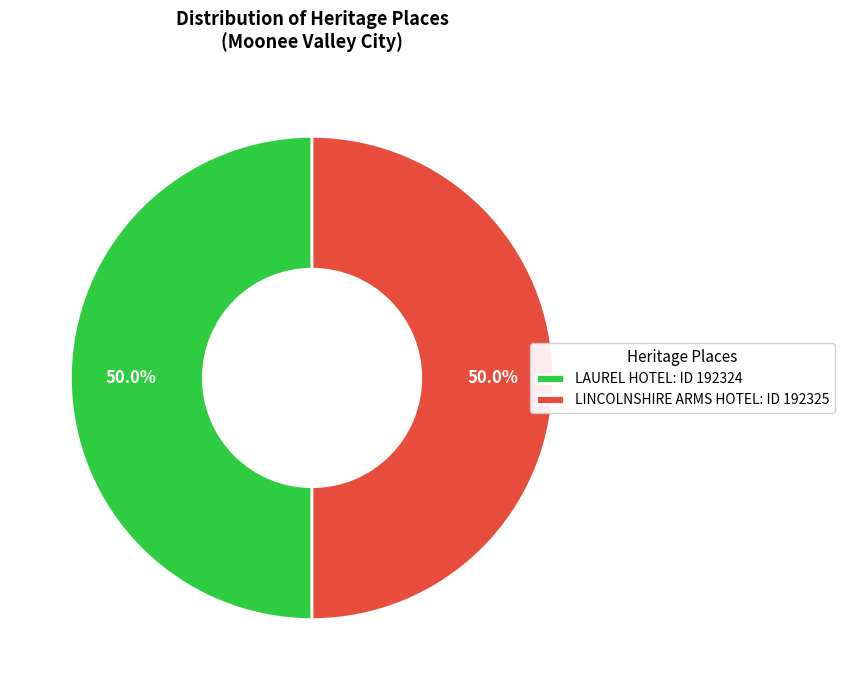

True or false: LAUREL HOTEL accounts for 65% of the total.

False